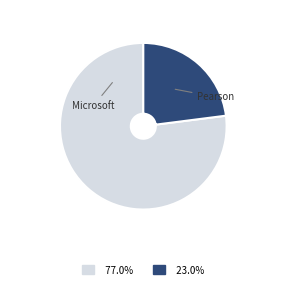

Is there a majority slice in this chart?

Yes